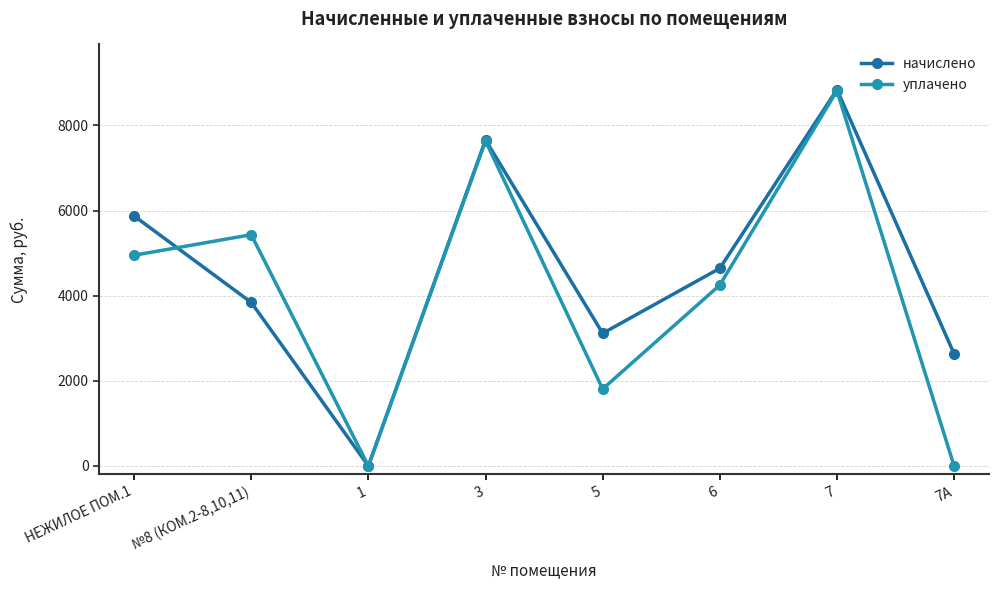

Where is уплачено nearest to the value 4406?

6